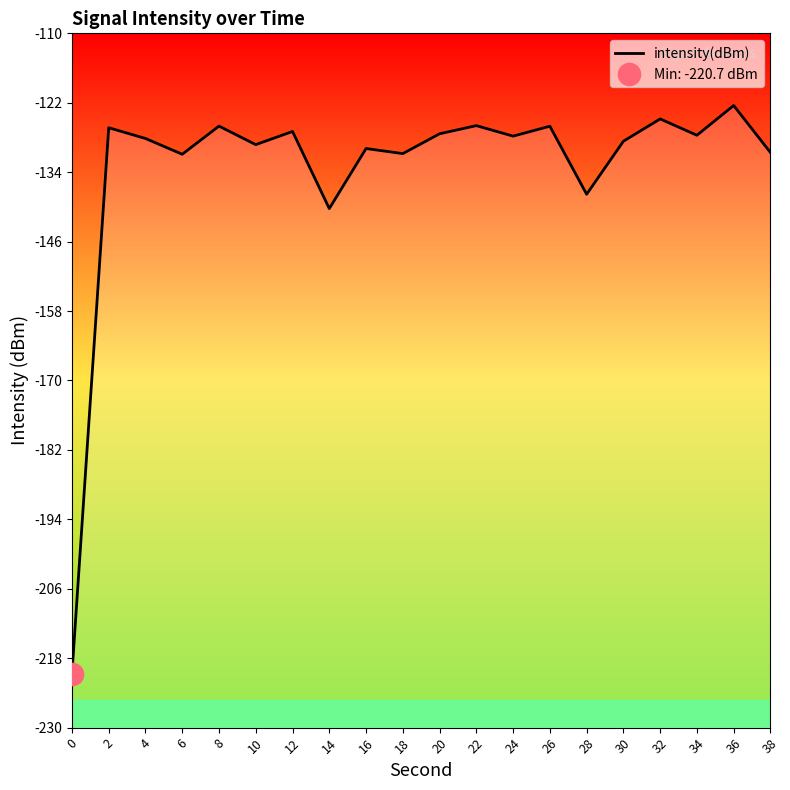

What is the difference between the values at 22 and 4?

2.2